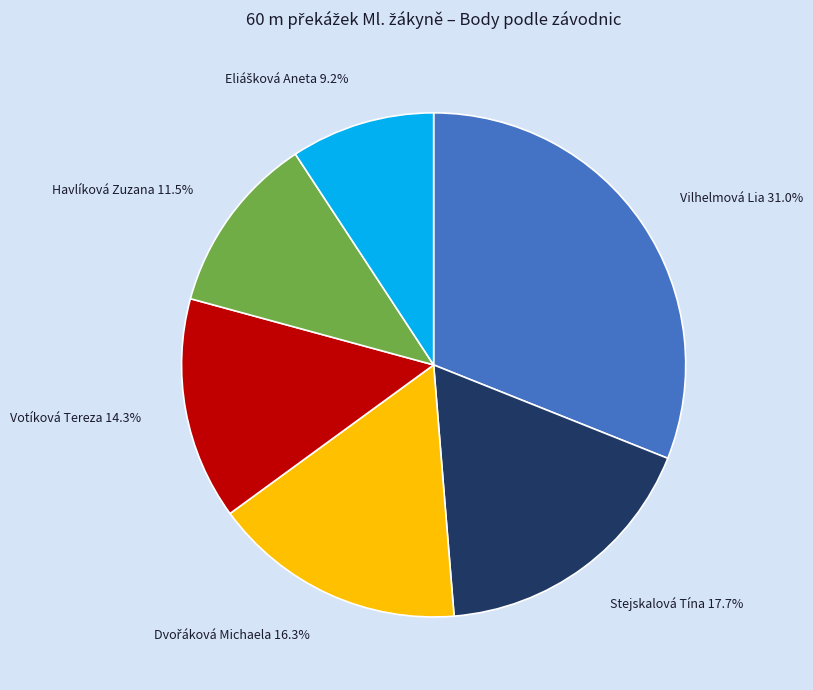

What is the total percentage of Havlíková Zuzana 11.5% and Stejskalová Tína 17.7%?

29.2%